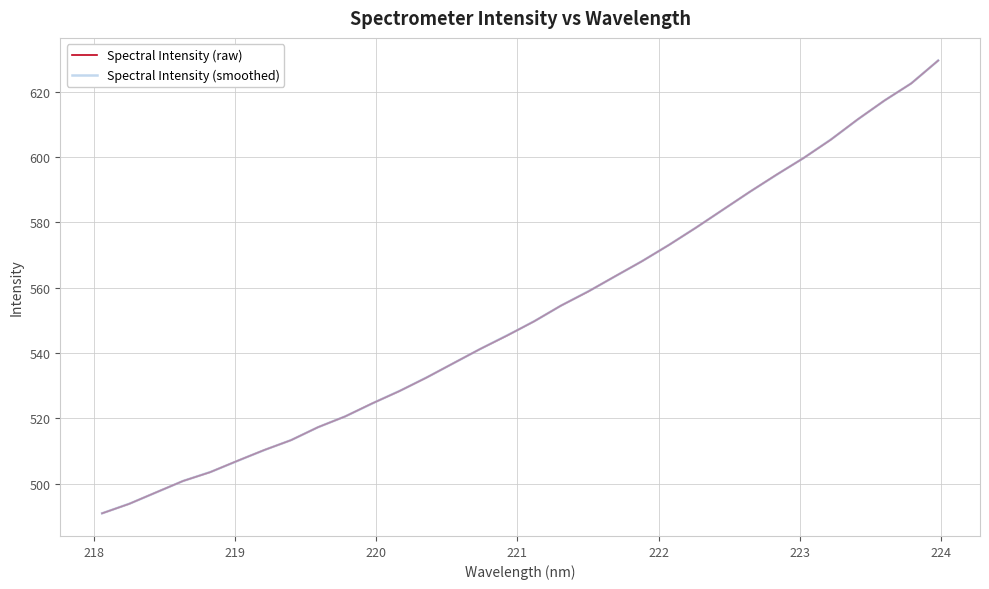

Rank the categories by value from lowest to highest.

218.0596, 218.2508, 218.442, 218.6332, 218.8244, 219.0156, 219.2067, 219.3979, 219.589, 219.7801, 219.9712, 220.1623, 220.3533, 220.5444, 220.7354, 220.9264, 221.1174, 221.3083, 221.4993, 221.6902, 221.8812, 222.0721, 222.263, 222.4538, 222.6447, 222.8355, 223.0264, 223.2172, 223.408, 223.5987, 223.7895, 223.9802